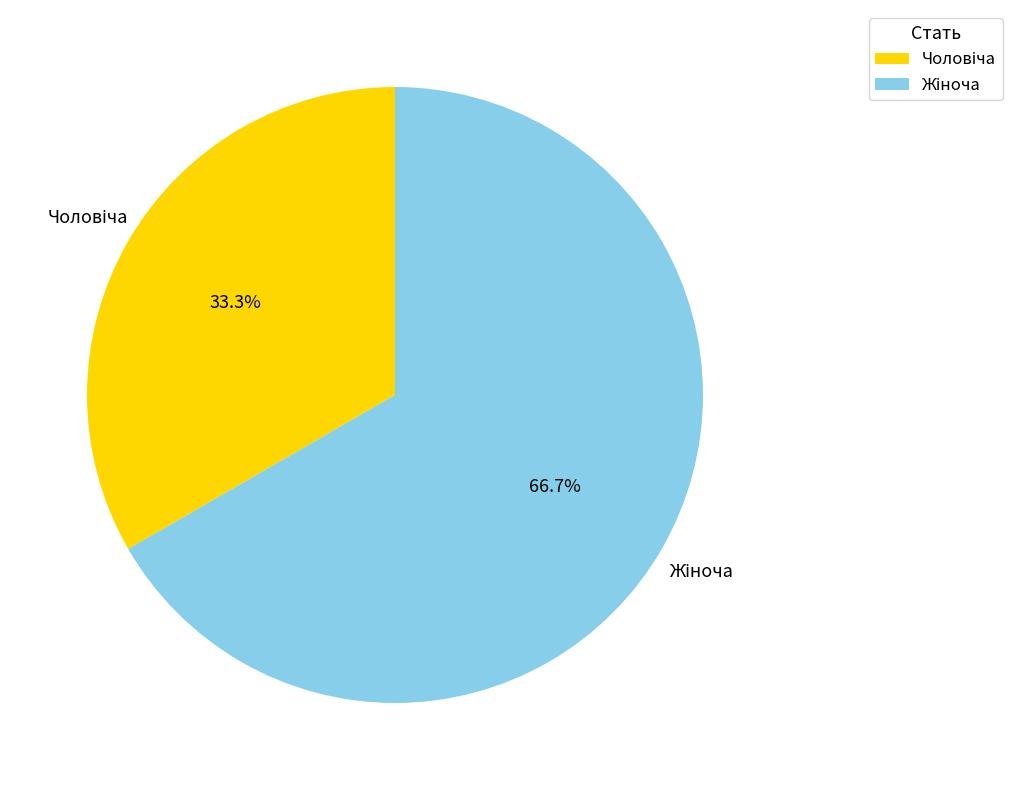

Does any single category account for the majority?

Yes